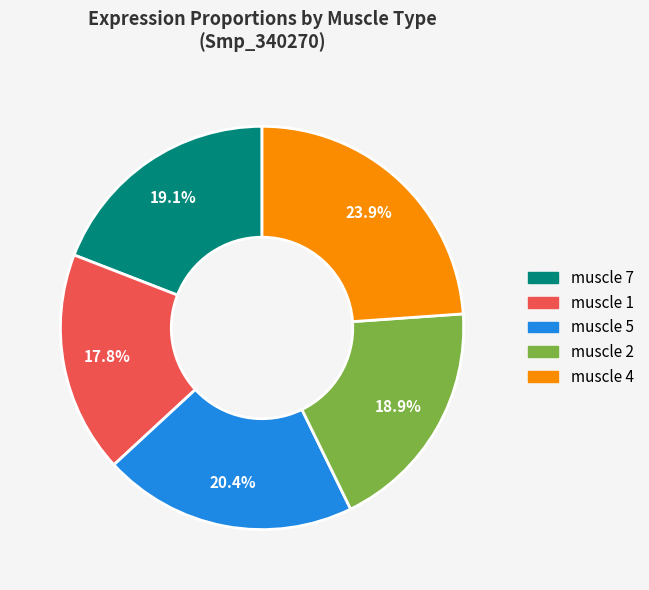

What percentage is the muscle 2 slice, to the nearest percent?

19%